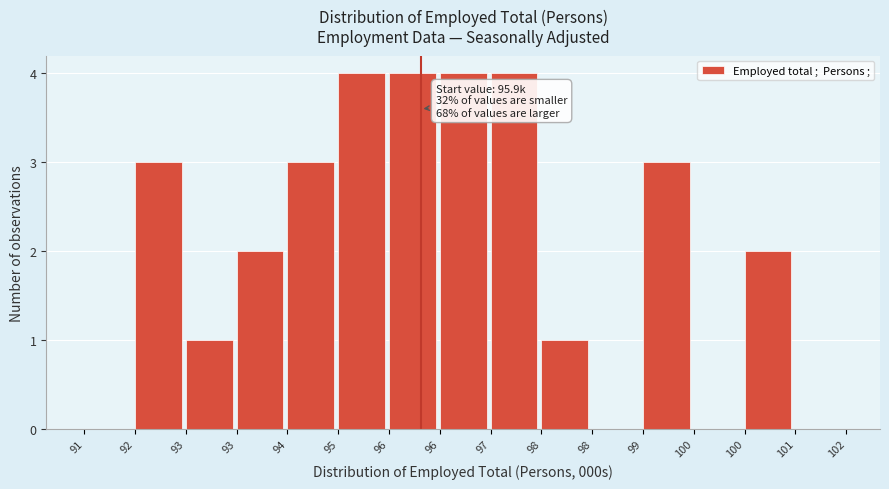

How many distinct data groups are displayed?

1